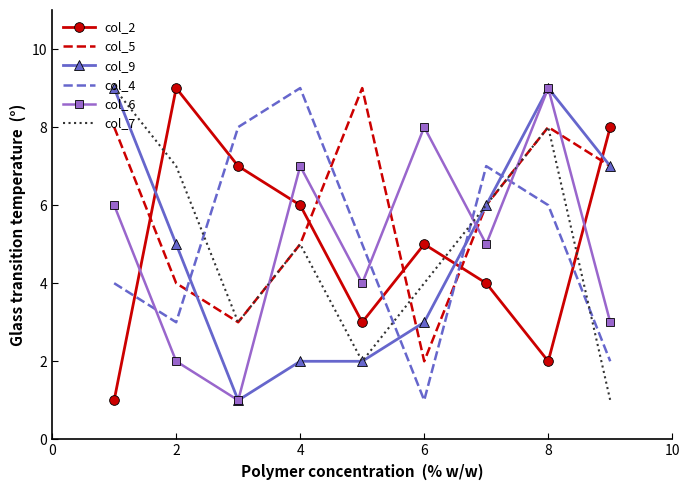

After their last crossing, which series has the higher values: col_6 or col_5?

col_5